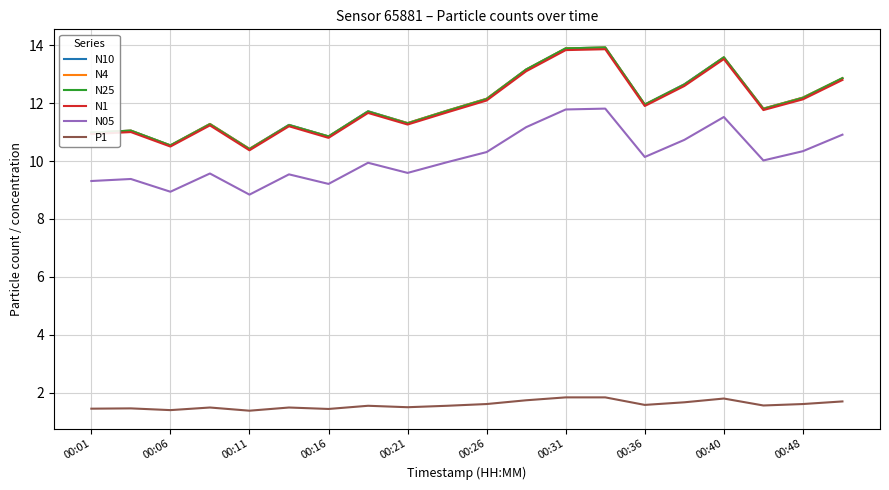

True or false: N05 and N25 intersect in this chart.

False